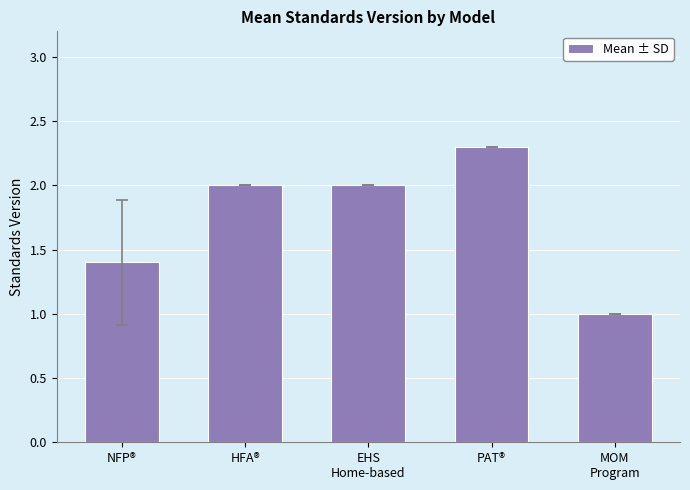

The chart shows a value of 0.7 at NFP®. True or false?

False